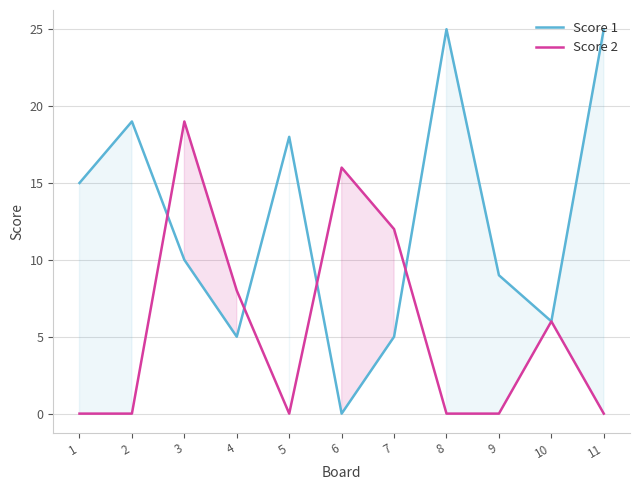

Which series has the largest total across all categories?

Score 1